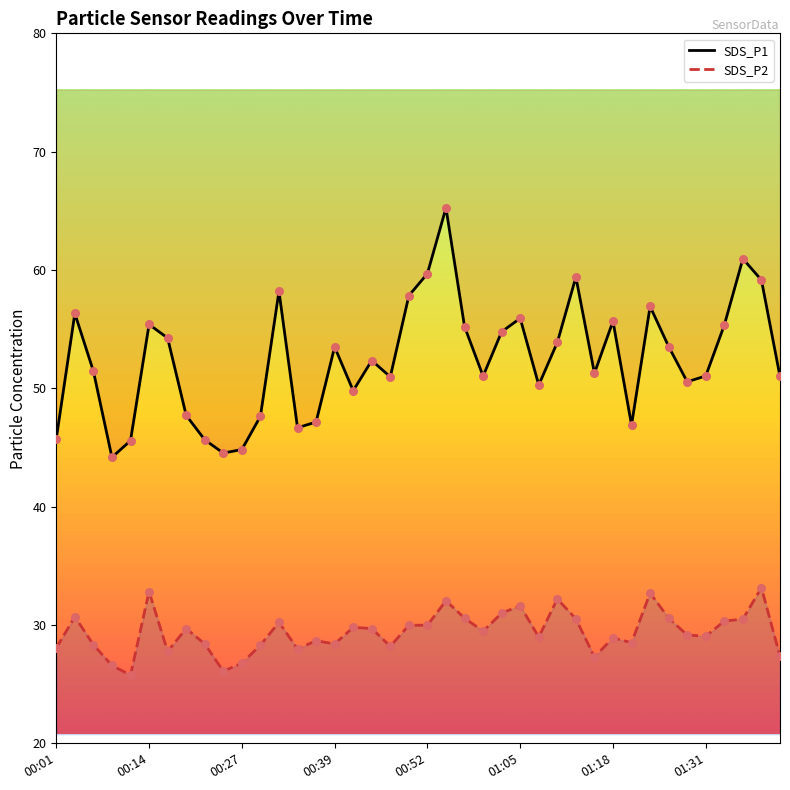

At which category is the sum across all series the highest?

21